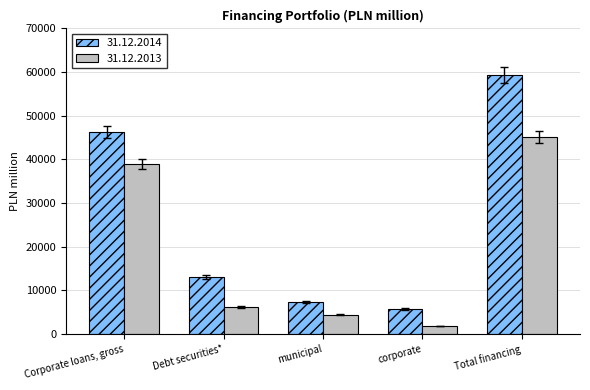

At which category is the sum across all series the highest?

Total financing